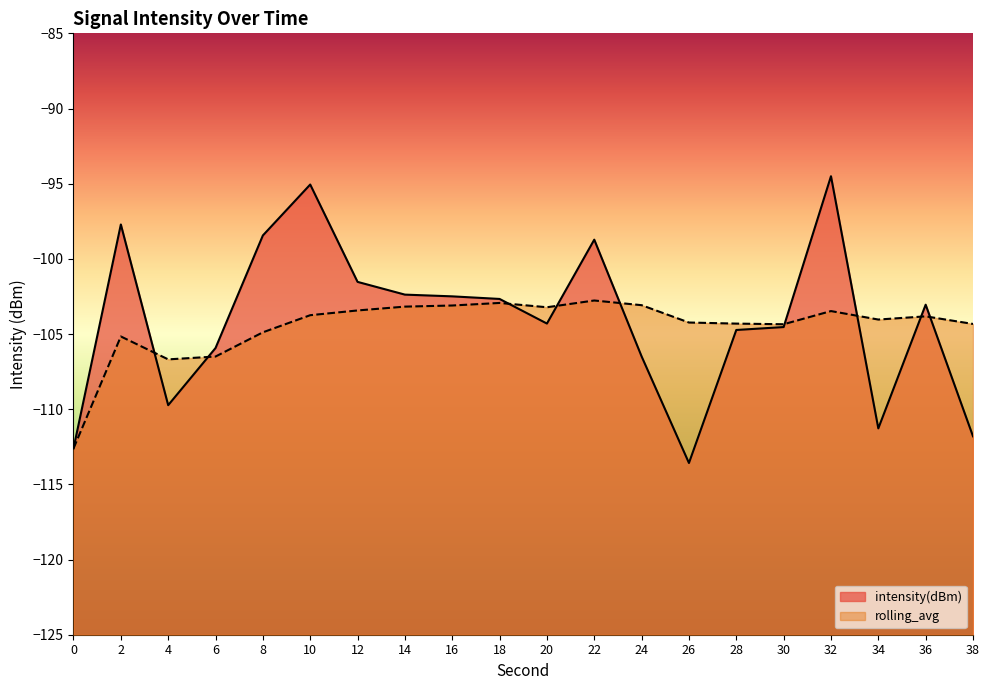

Reading left to right, what are all the values shown in this chart?

intensity(dBm): -112.6	-97.7	-109.7	-105.9	-98.4	-95.1	-101.5	-102.4	-102.5	-102.7	-104.3	-98.7	-106.5	-113.6	-104.7	-104.5	-94.5	-111.3	-103.0	-111.8
rolling_avg: -112.6	-105.2	-106.7	-106.5	-104.9	-103.7	-103.4	-103.2	-103.1	-102.9	-103.2	-102.8	-103.1	-104.2	-104.3	-104.3	-103.5	-104.0	-103.8	-104.3